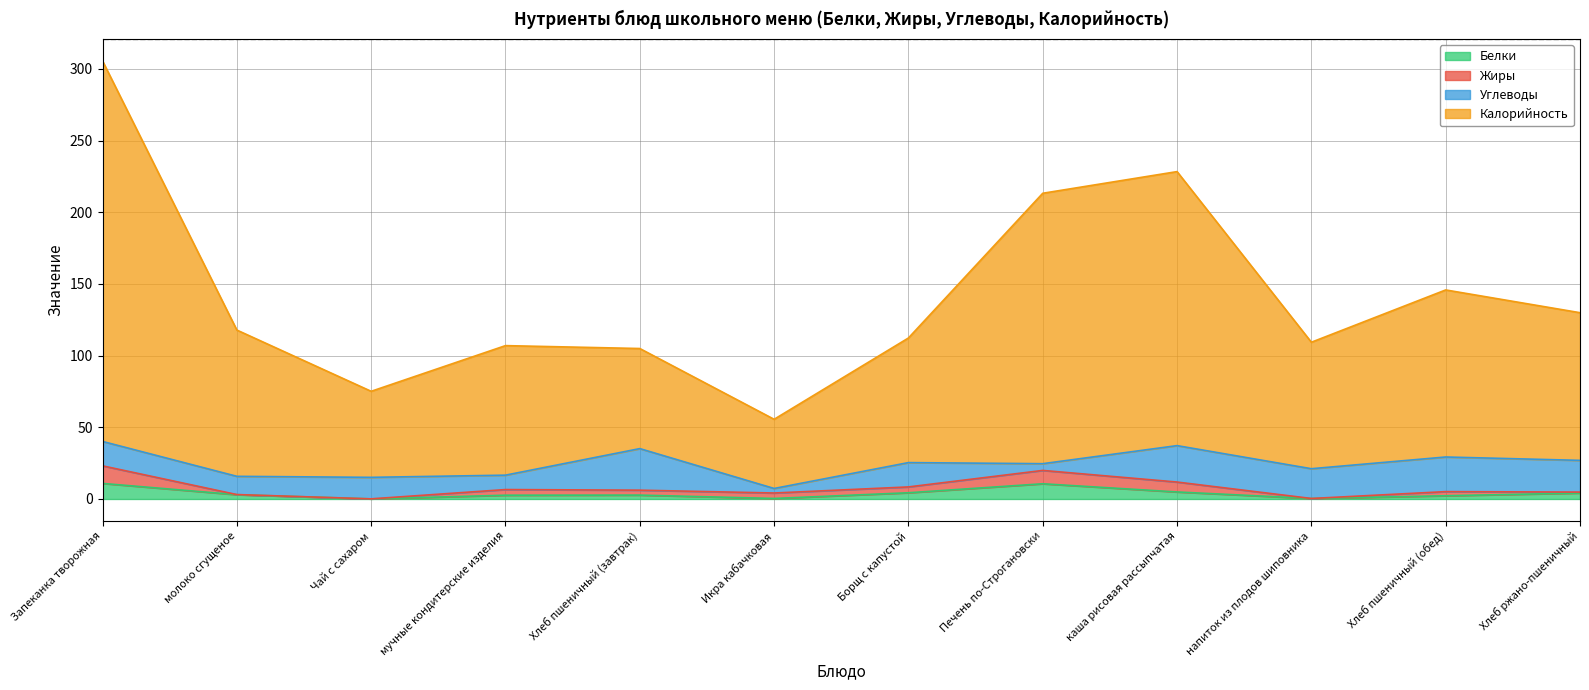

True or false: Белки has a value of 1.0 at мучные кондитерские изделия.

False